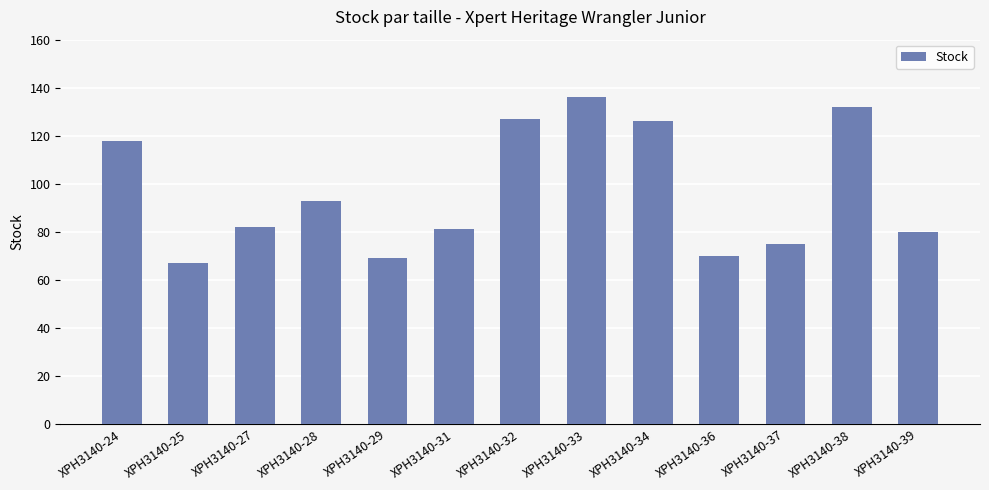

What is the value of the 6th bar from the left?

81